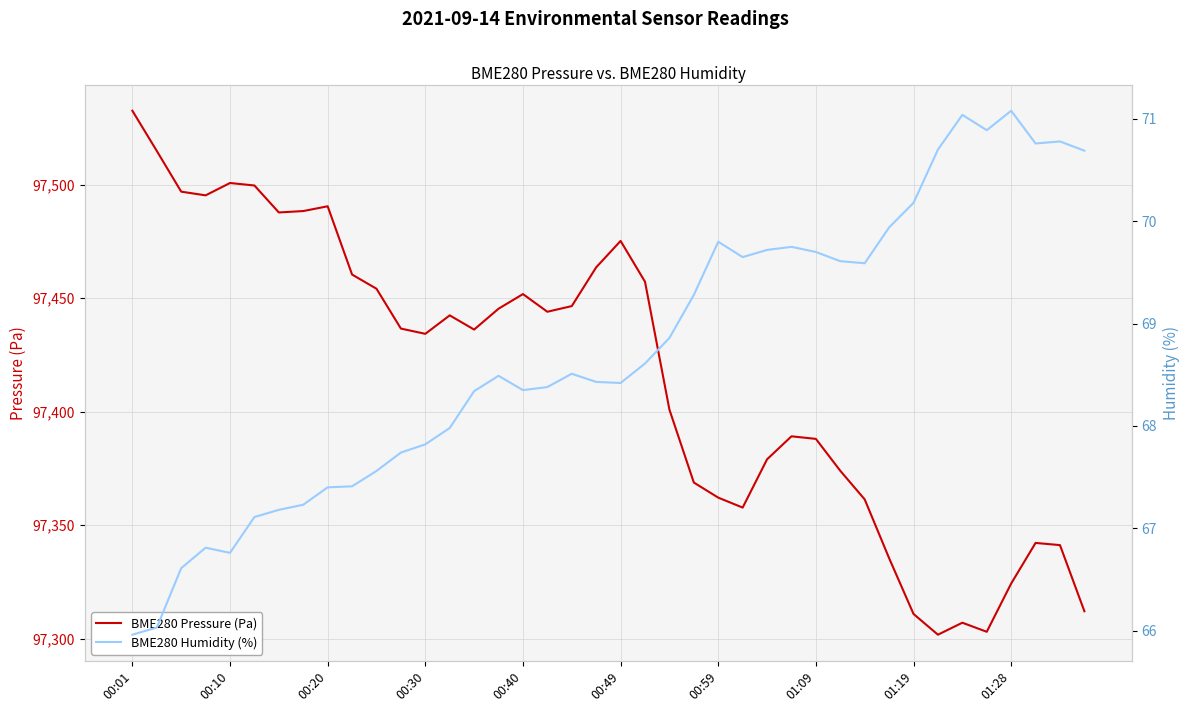

Is this an area chart (filled region under the line)?

No